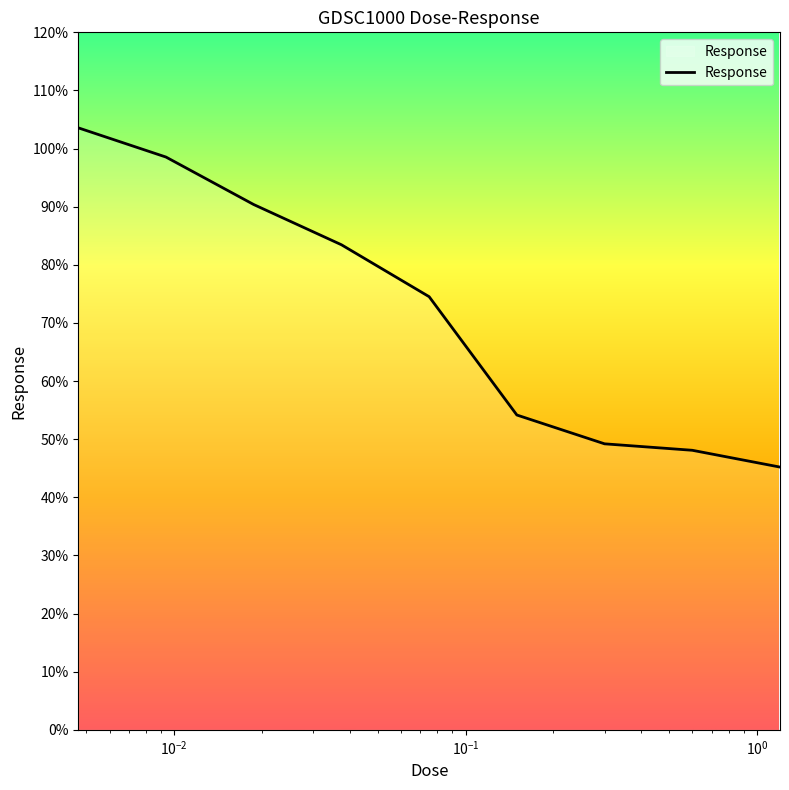

Reading right to left, list all the values displayed in this chart.

45.2	48.1	49.2	54.2	74.5	83.5	90.4	98.5	103.6